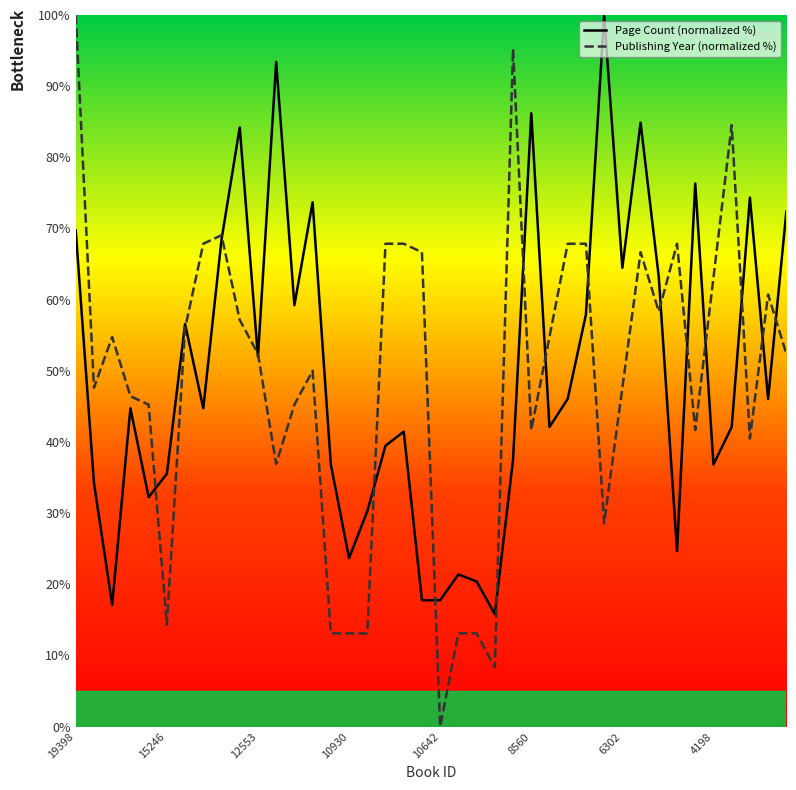

Which series has the largest range (max minus min)?

Publishing Year (normalized %)